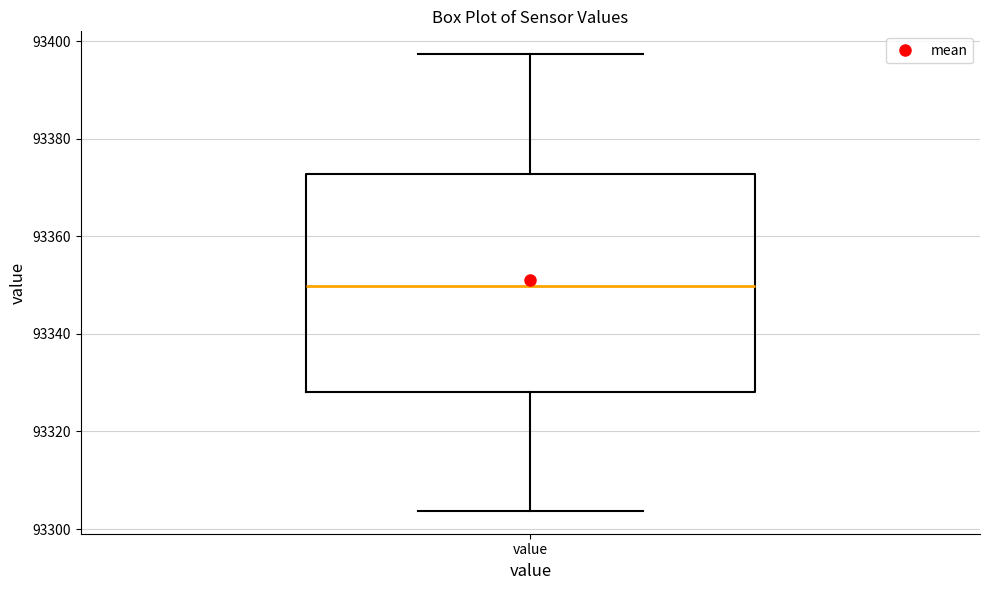

Read this box plot against the y-axis: the position of the median line, the range covered by the box, and the ends of both whiskers. The values are not printed on the chart, so give them approximately, as read against the axis.

median 93350, box 93328 to 93372, whiskers 93304 to 93398